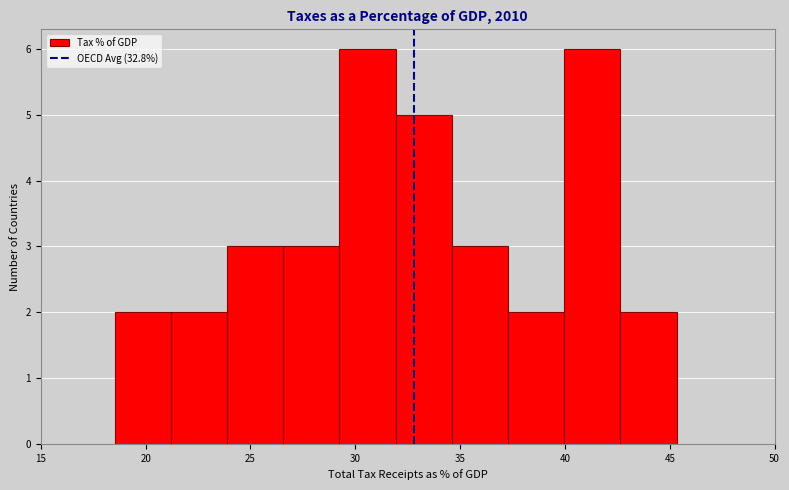

Reading left to right, transcribe this chart: for each bar, give the range it covers on the x-axis and its height. Neither the bar edges nor the heights are printed on the chart, so give them approximately, as read against the axes.

18.5 to 21.0: 2
21.0 to 24.0: 2
24.0 to 26.5: 3
26.5 to 29.0: 3
29.0 to 32.0: 6
32.0 to 34.5: 5
34.5 to 37.5: 3
37.5 to 40.0: 2
40.0 to 42.5: 6
42.5 to 45.5: 2